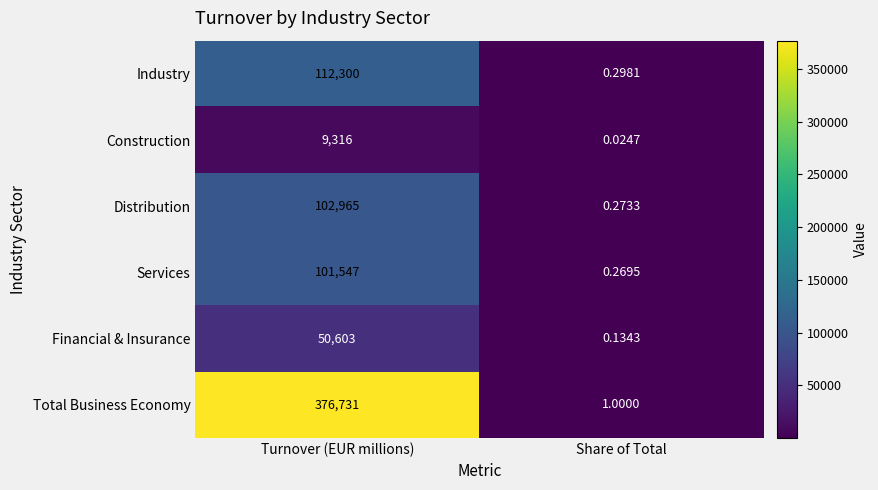

Which series has the largest range (max minus min)?

Total Business Economy